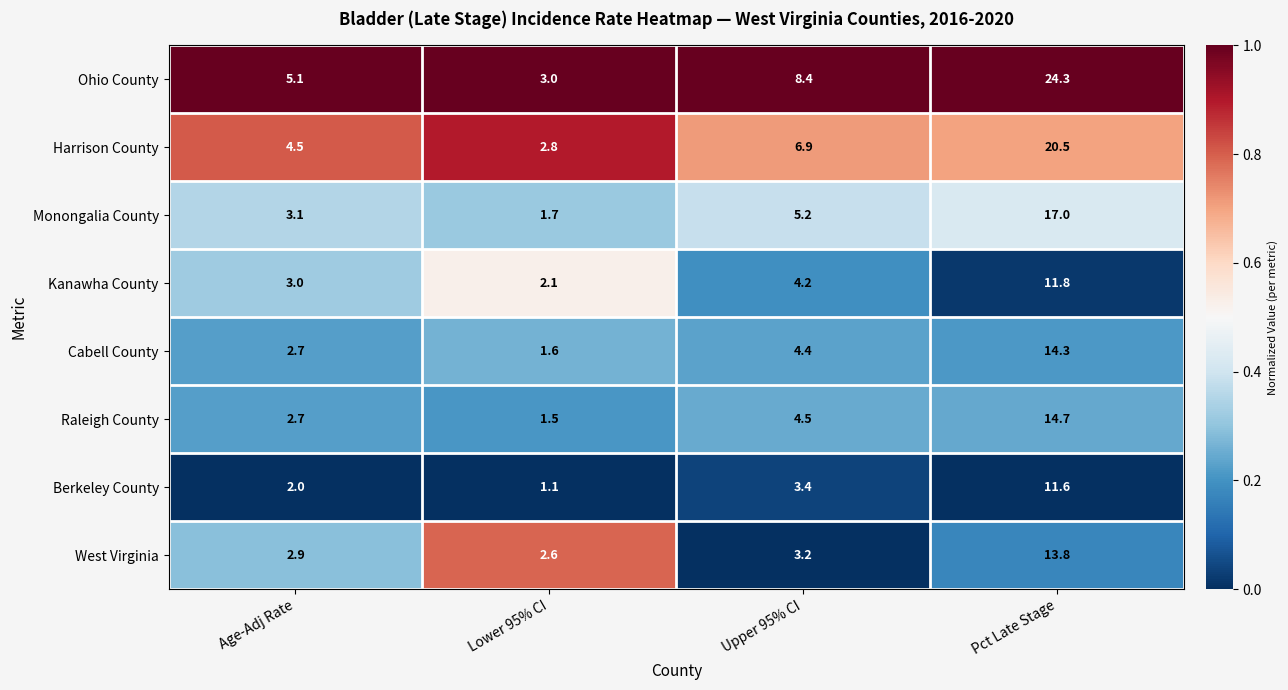

What is the spread (max minus min) of values at Pct Late Stage?

12.7